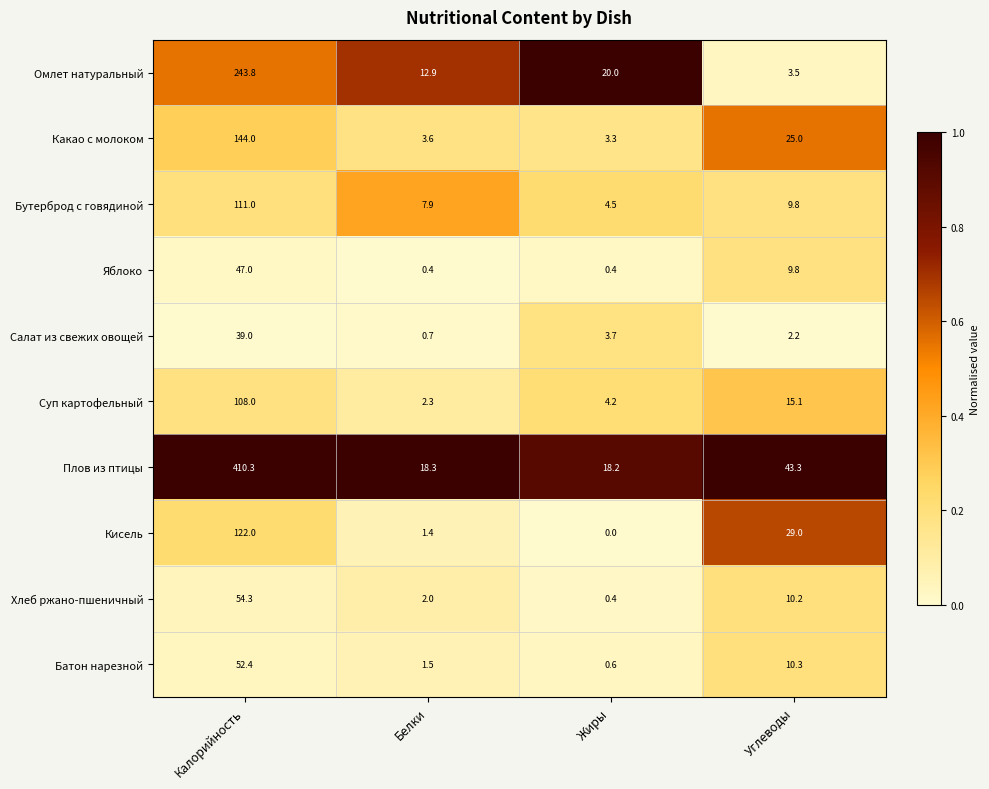

Rank the series at Белки from lowest to highest value.

Яблоко, Салат из свежих овощей, Кисель, Батон нарезной, Хлеб ржано-пшеничный, Суп картофельный, Какао с молоком, Бутерброд с говядиной, Омлет натуральный, Плов из птицы